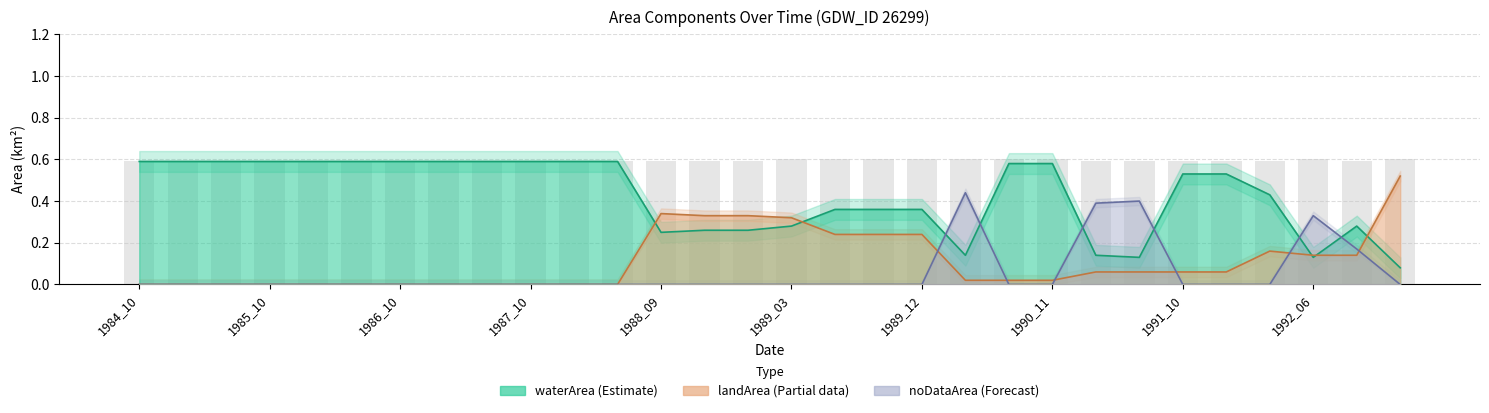

At which category does the chart reach its peak across all series?

1984_10